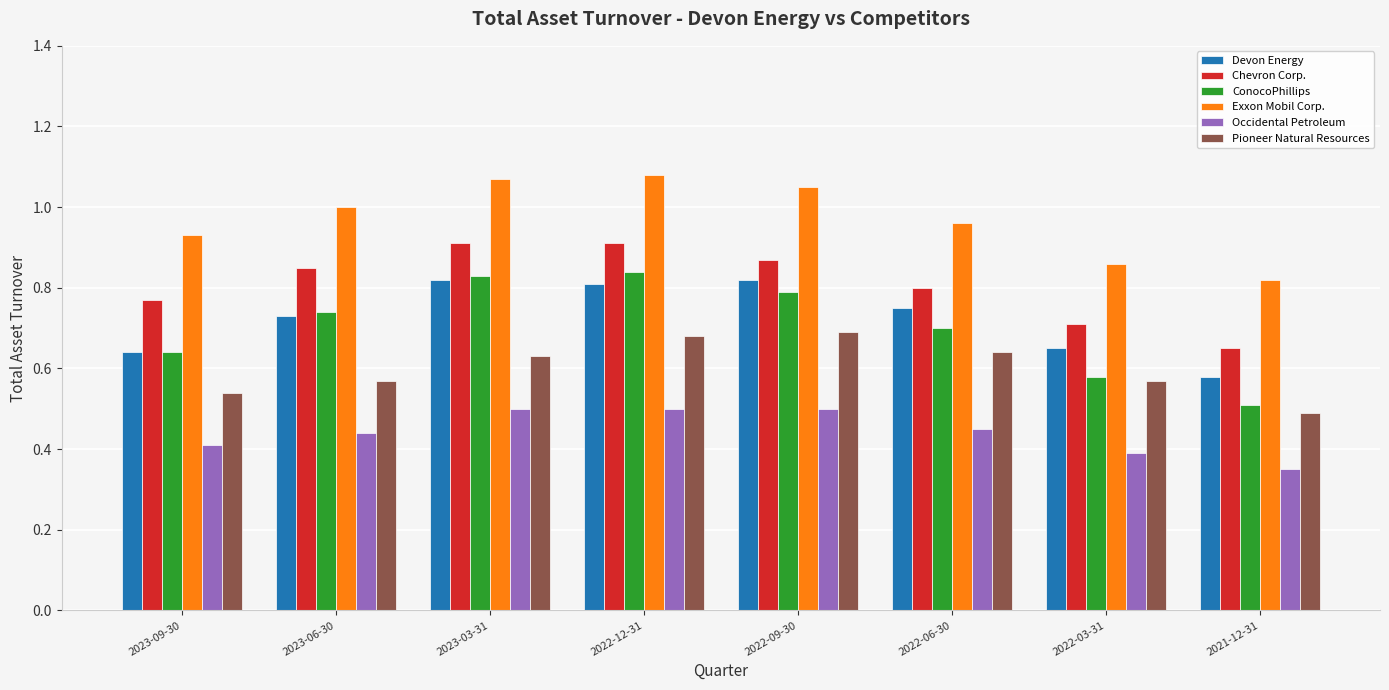

What is the difference between the maximum and second lowest values in the Exxon Mobil Corp. series?

0.2